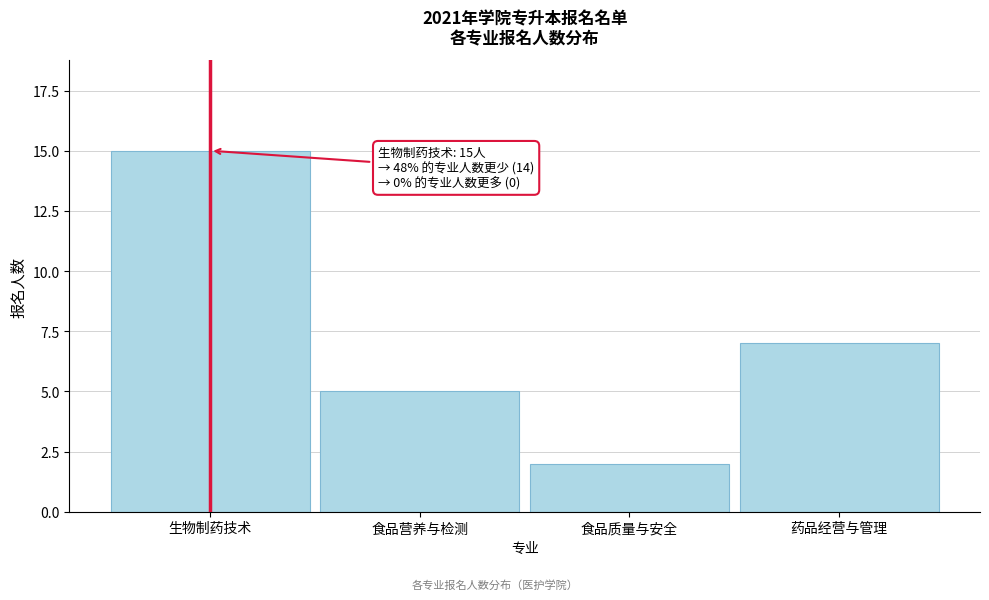

Reading left to right, extract all data points from this chart.

15	5	2	7